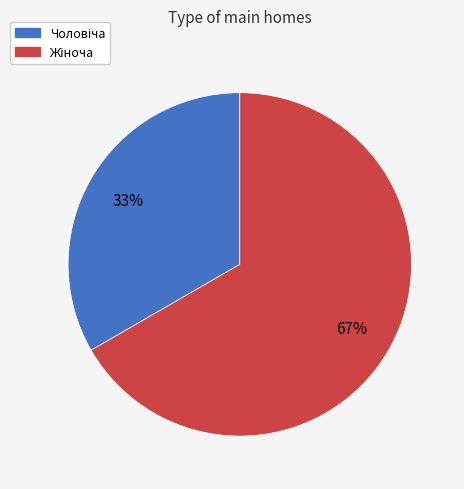

To the nearest percent, what is the average slice percentage?

50%